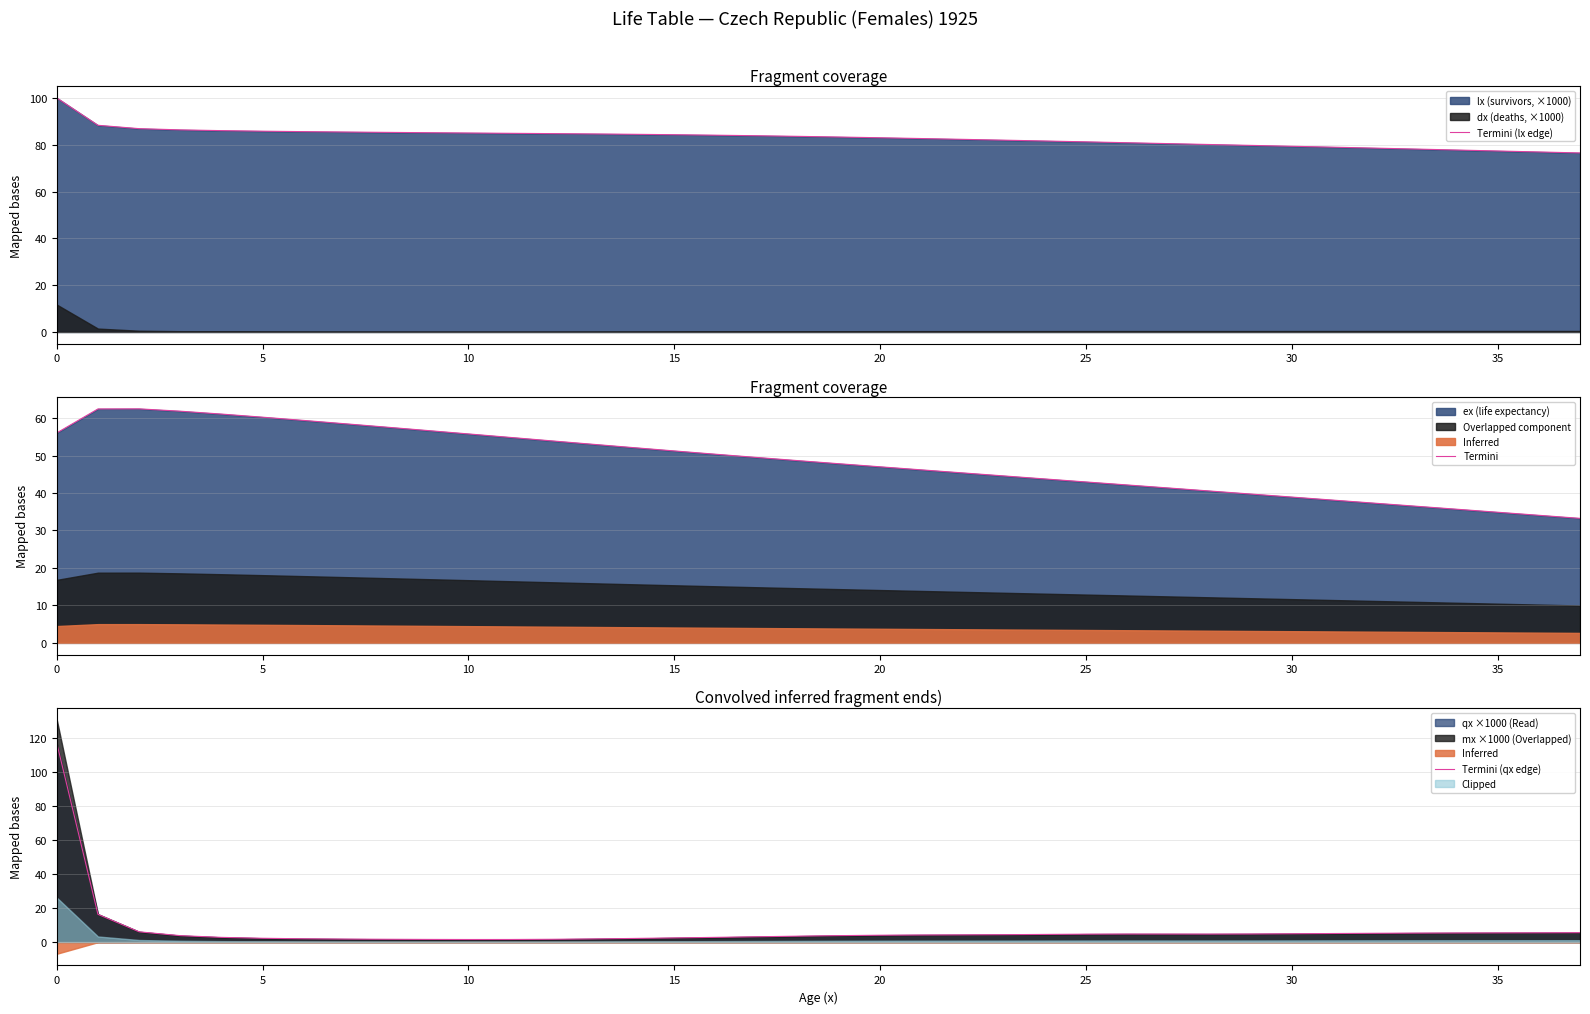

How many values in the Termini (qx edge) series exceed 4?

21